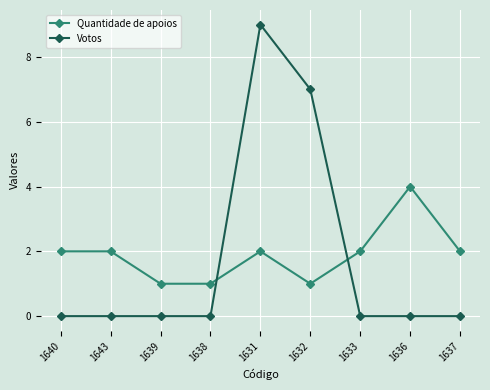

What value does the Quantidade de apoios series have at 1640?

2